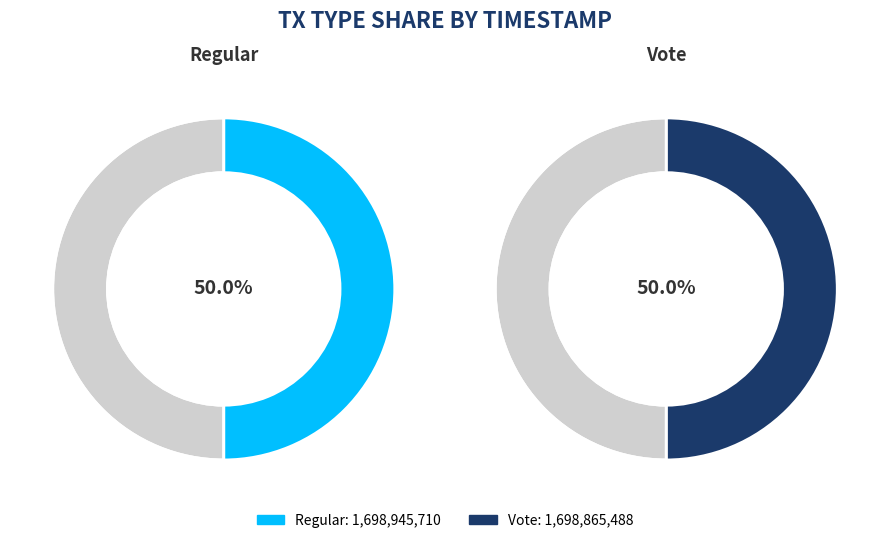

Is it true that Regular is 56% of the pie?

False